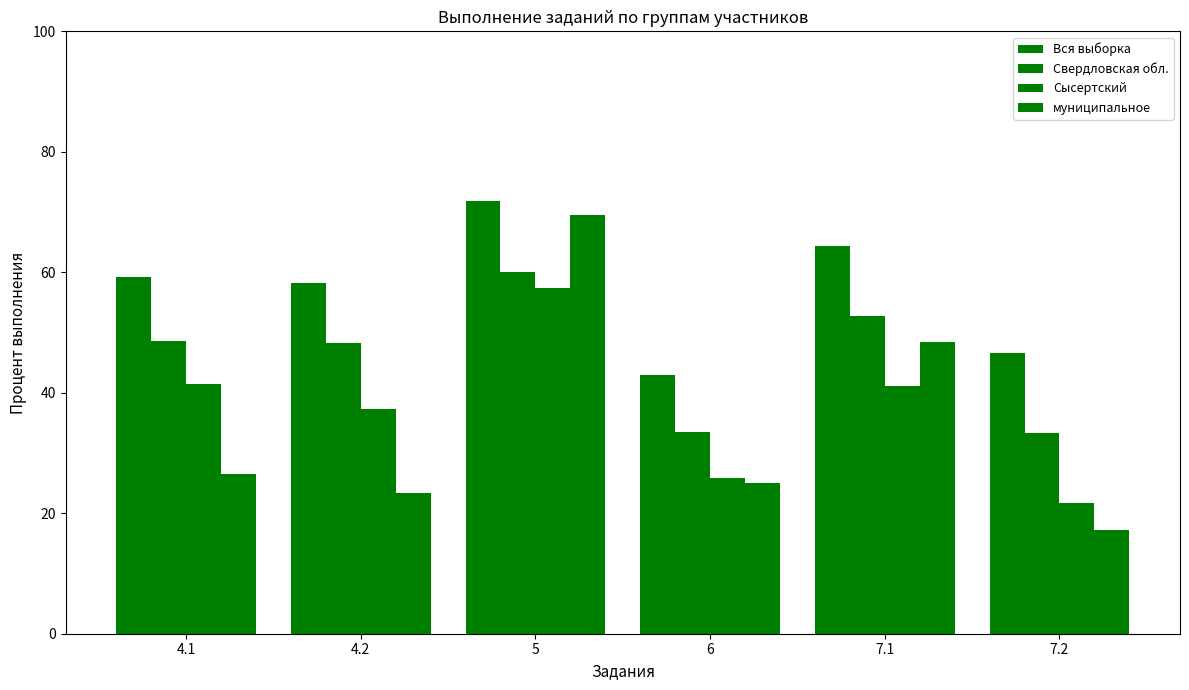

How many series are shown in this chart?

4